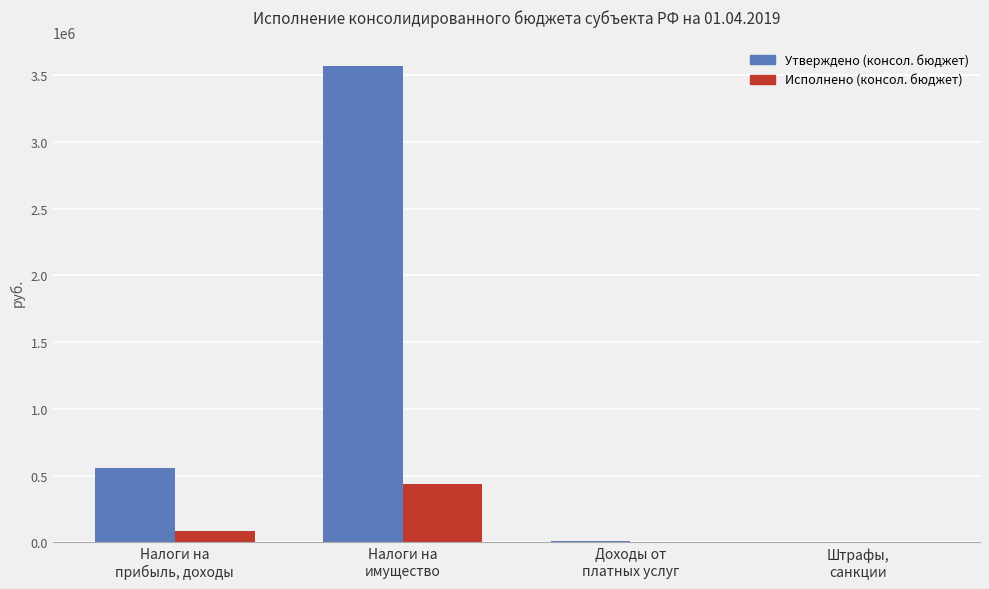

What is the maximum value shown in the chart?

3568747.0